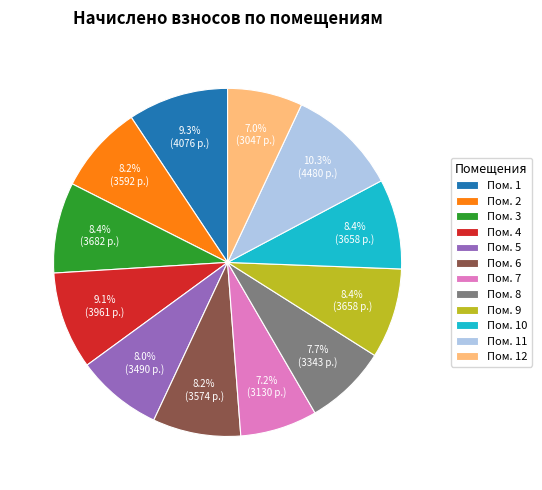

What percentage is NOT represented by Пом. 12?

93.0%